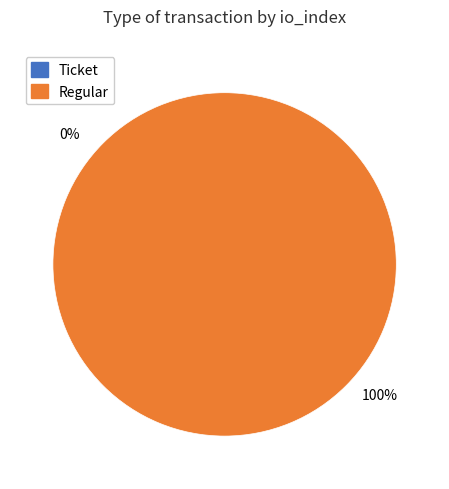

Is there a majority slice in this chart?

Yes